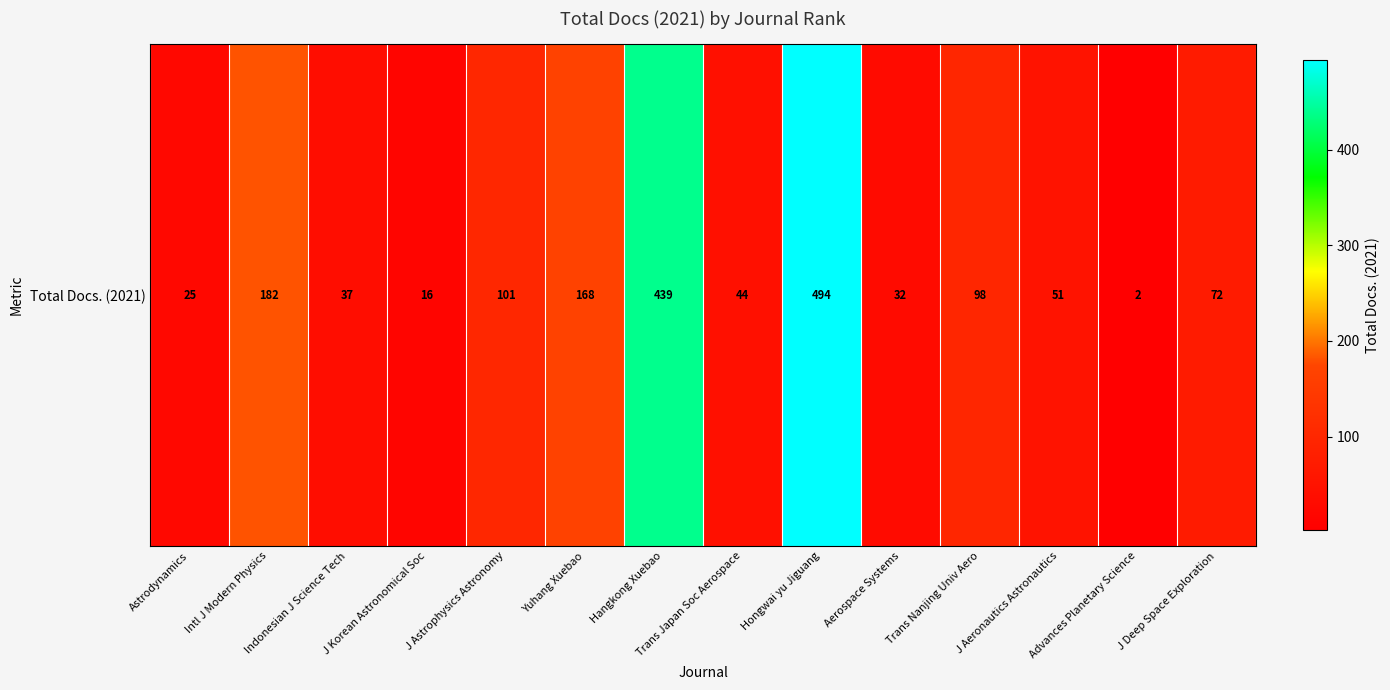

What is the average value?

126